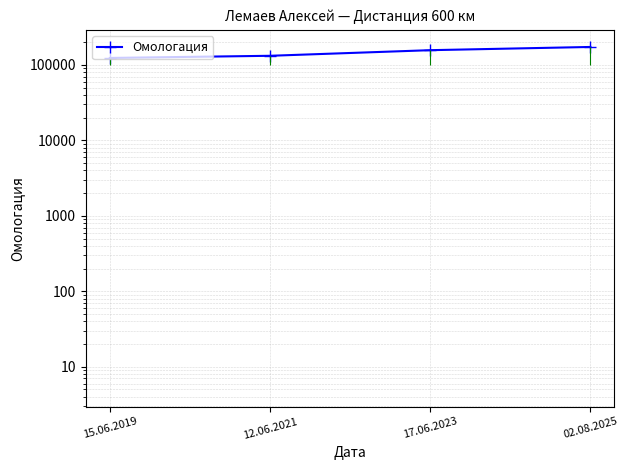

How many lines are shown in the chart?

1